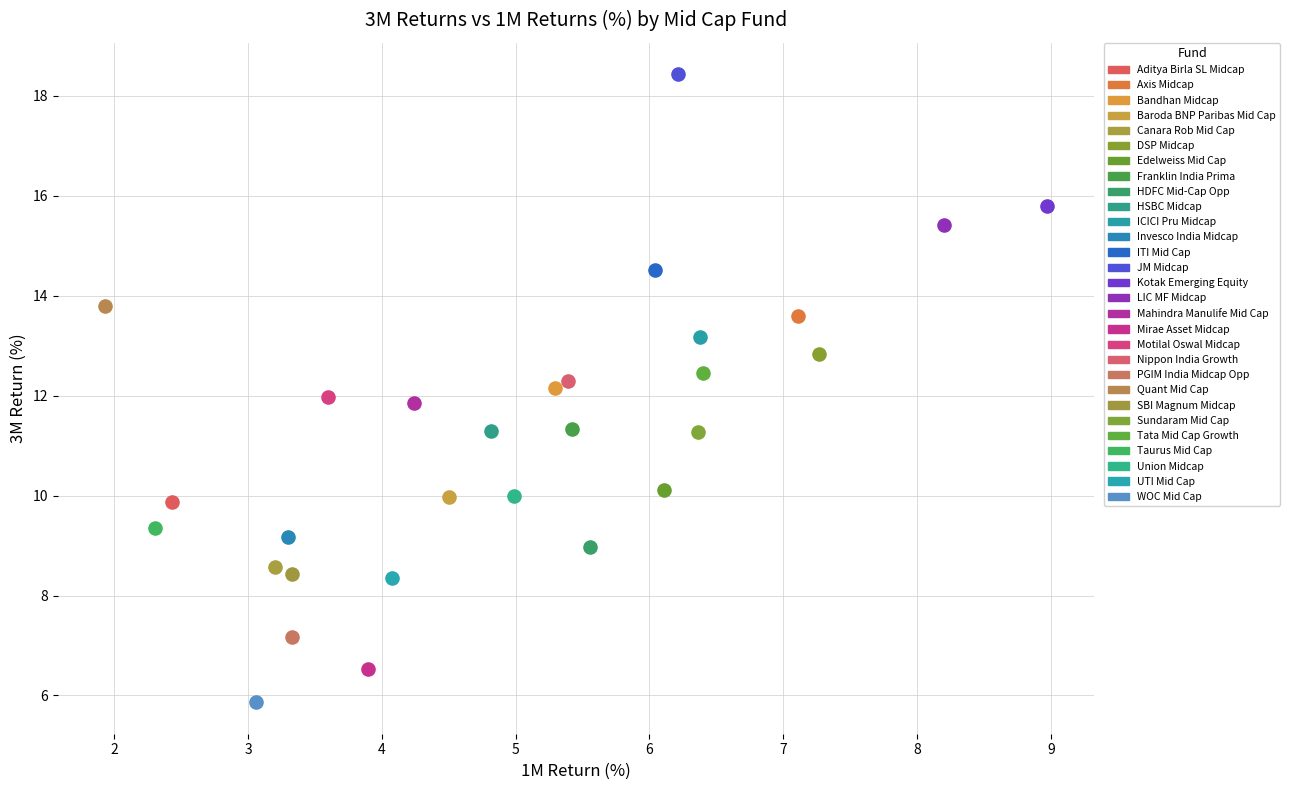

What are all the series names shown in the legend?

Aditya Birla SL Midcap, Axis Midcap, Bandhan Midcap, Baroda BNP Paribas Mid Cap, Canara Rob Mid Cap, DSP Midcap, Edelweiss Mid Cap, Franklin India Prima, HDFC Mid-Cap Opp, HSBC Midcap, ICICI Pru Midcap, Invesco India Midcap, ITI Mid Cap, JM Midcap, Kotak Emerging Equity, LIC MF Midcap, Mahindra Manulife Mid Cap, Mirae Asset Midcap, Motilal Oswal Midcap, Nippon India Growth, PGIM India Midcap Opp, Quant Mid Cap, SBI Magnum Midcap, Sundaram Mid Cap, Tata Mid Cap Growth, Taurus Mid Cap, Union Midcap, UTI Mid Cap, WOC Mid Cap